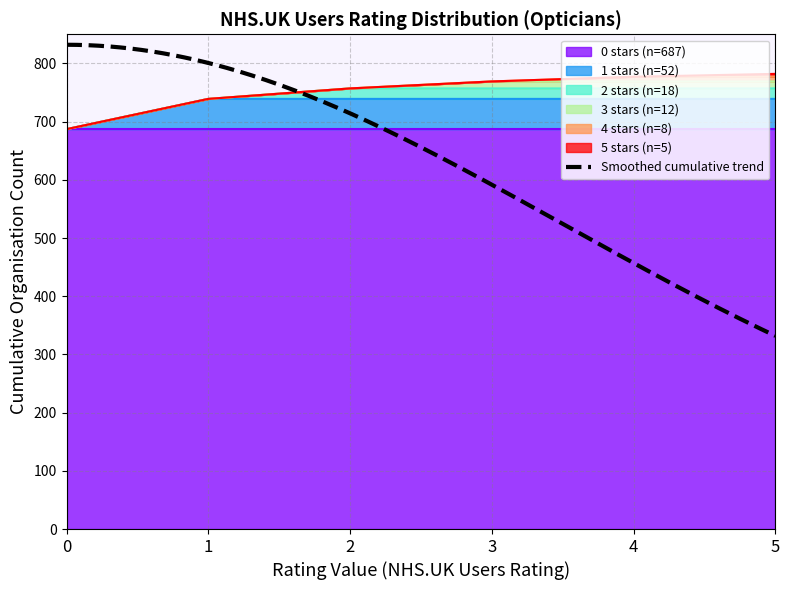

Between which two adjacent categories do 5 ratings and 4 ratings first intersect?

4 and 5